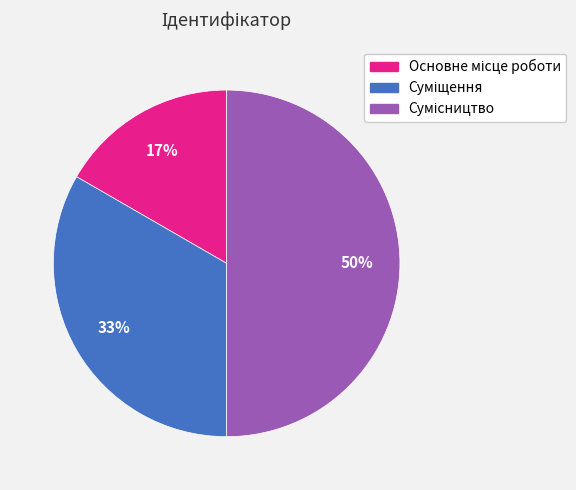

To the nearest percent, what is the average slice percentage?

33%